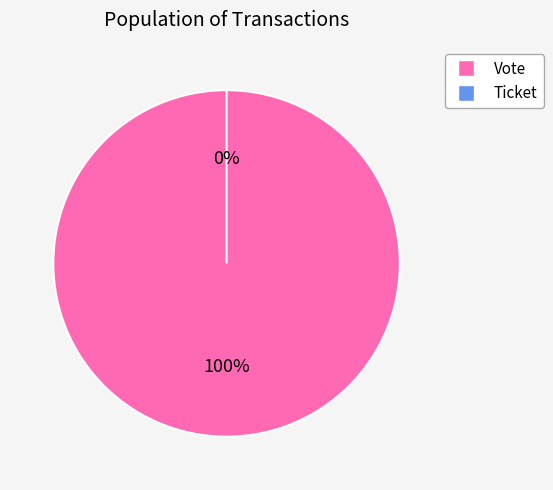

What percentage is NOT represented by Ticket?

100.0%